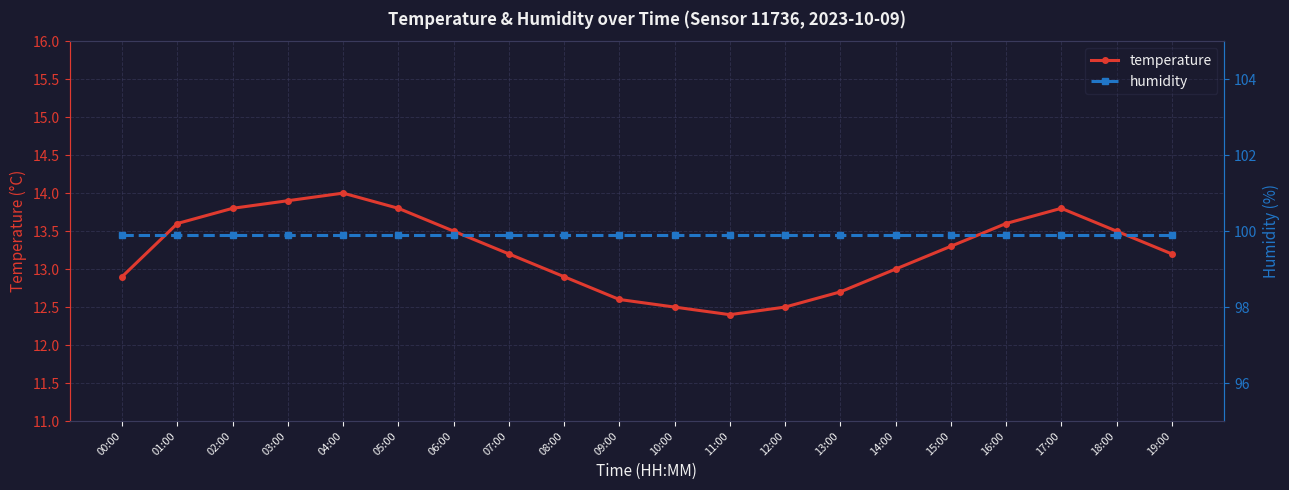

Rank the series by their maximum value, from lowest to highest.

temperature, humidity